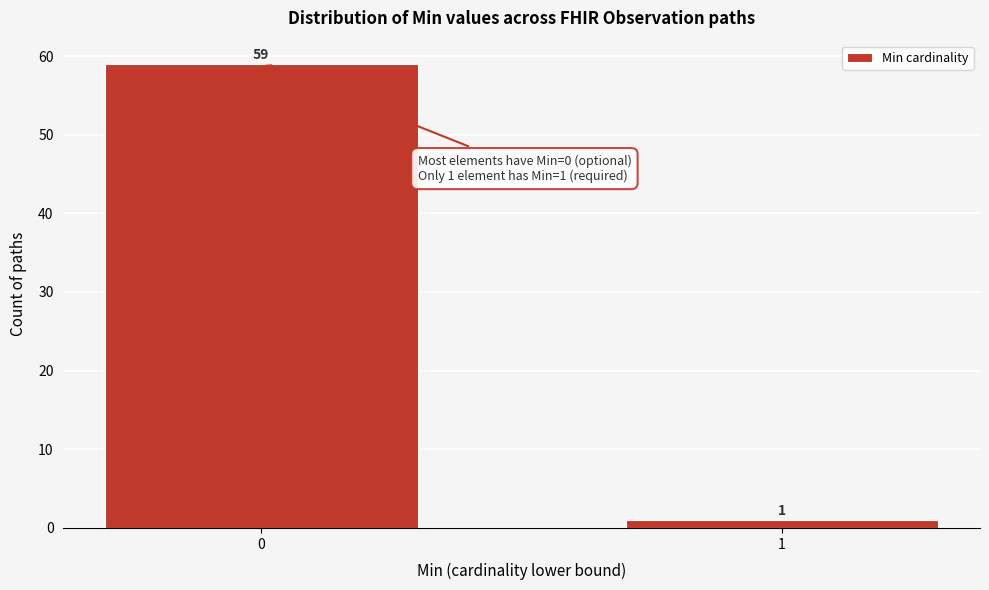

Reading left to right, list all the values displayed in this chart.

59	1